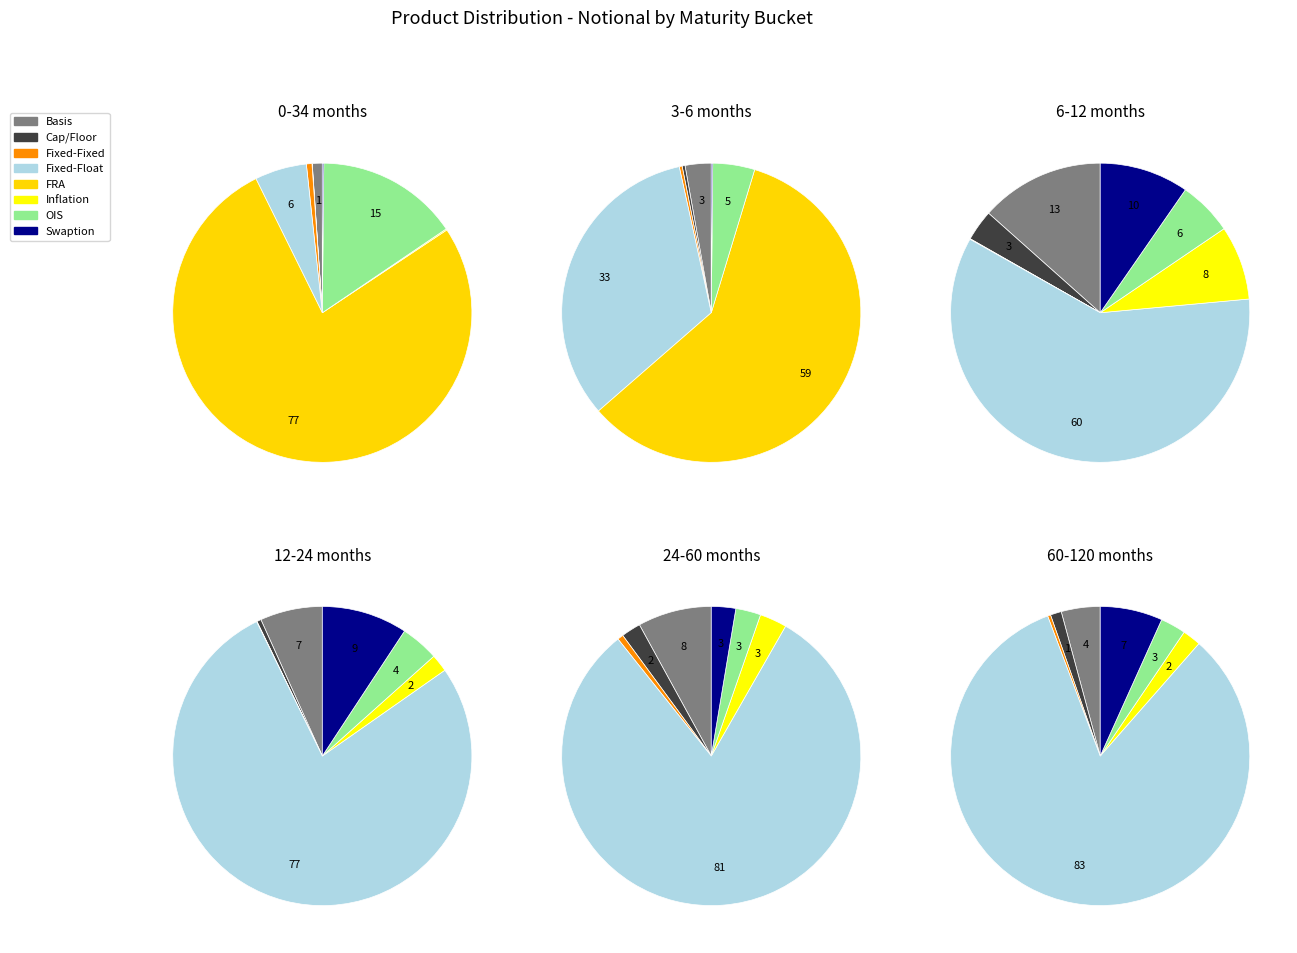

What is the majority slice?

FRA